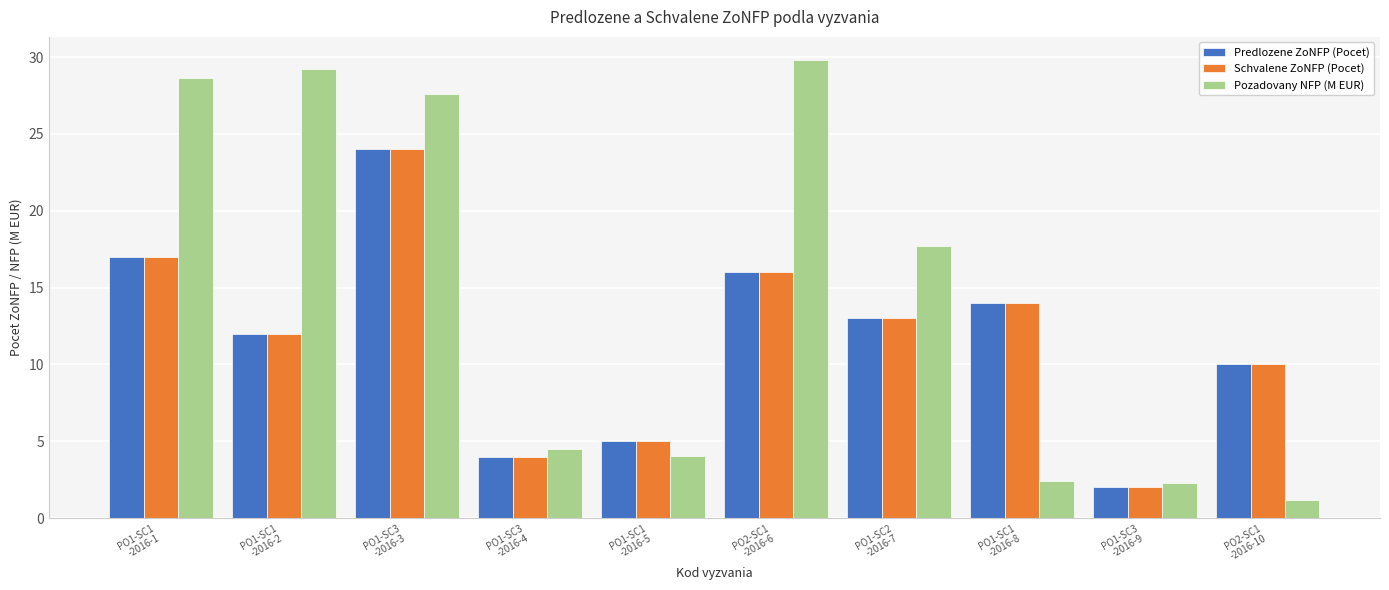

What is the total value across all series at PO2-SC1
-2016-6?

61.8